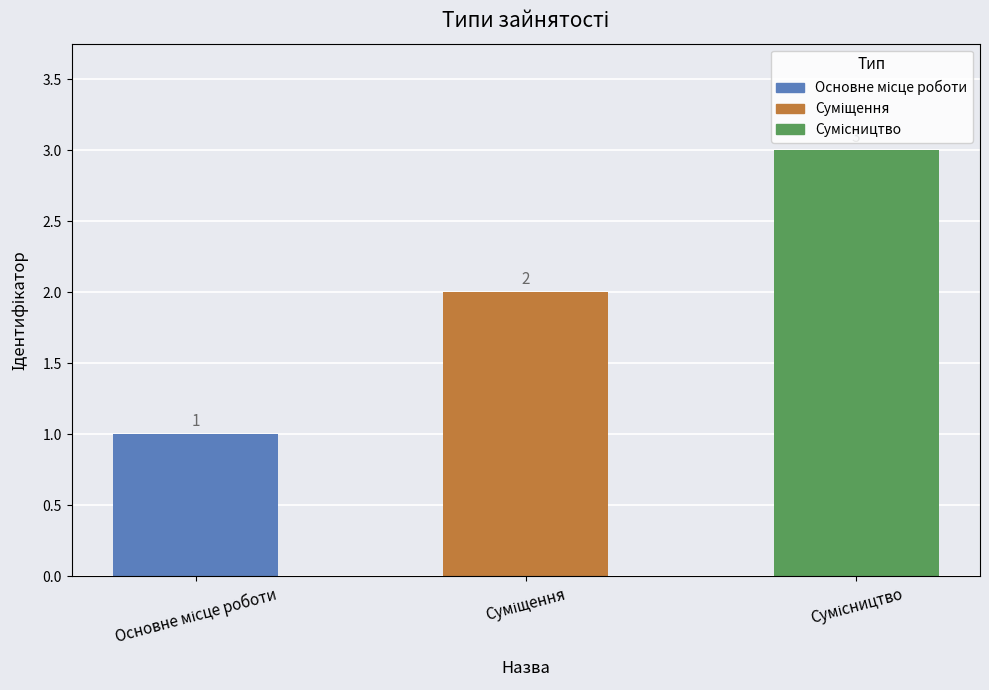

How many bars are there in total?

3